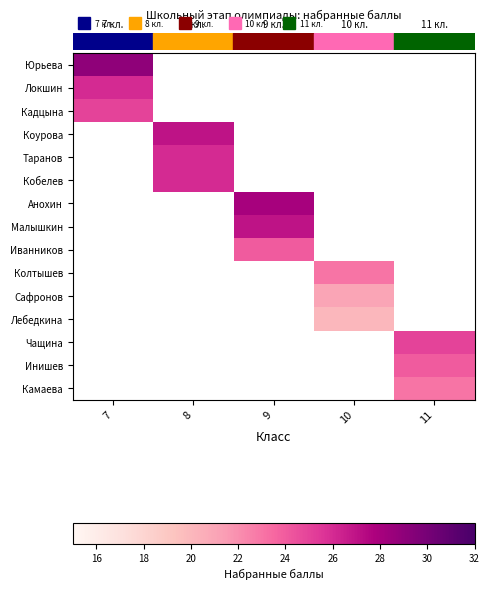

What is the smallest value displayed?

20.0